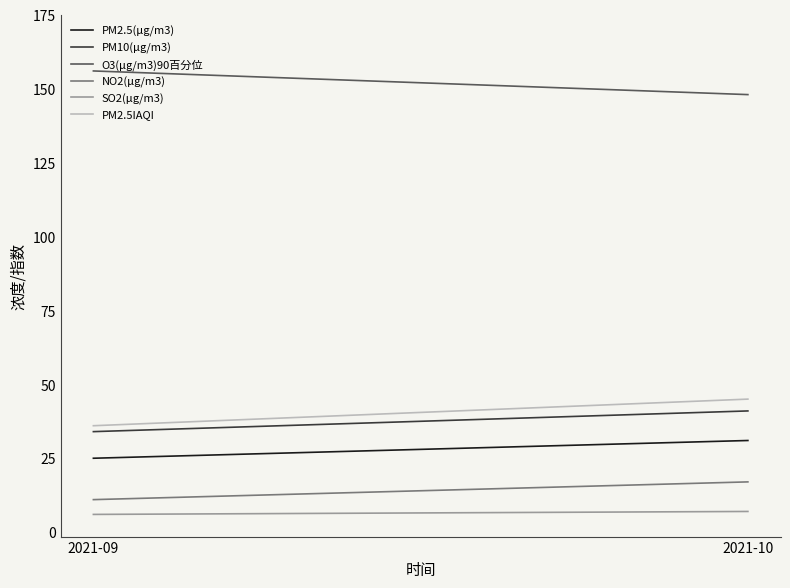

How many lines are shown in the chart?

6